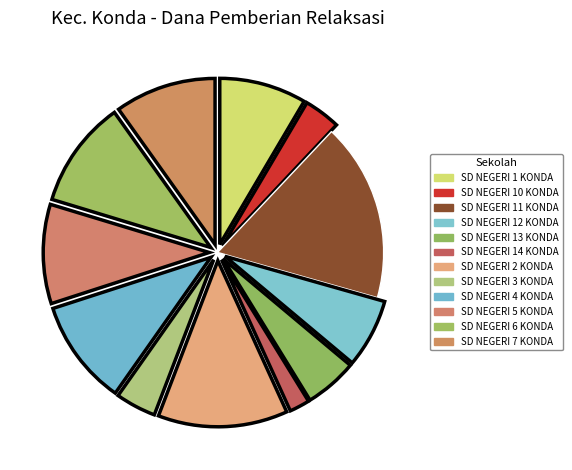

Rank the categories by value from highest to lowest.

SD NEGERI 11 KONDA, SD NEGERI 2 KONDA, SD NEGERI 6 KONDA, SD NEGERI 4 KONDA, SD NEGERI 7 KONDA, SD NEGERI 5 KONDA, SD NEGERI 1 KONDA, SD NEGERI 12 KONDA, SD NEGERI 13 KONDA, SD NEGERI 3 KONDA, SD NEGERI 10 KONDA, SD NEGERI 14 KONDA